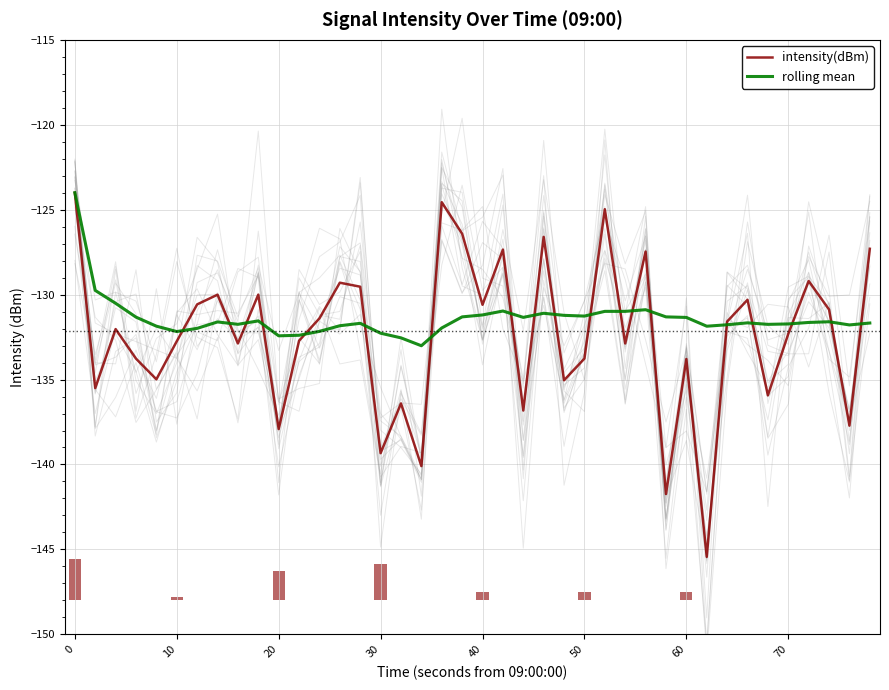

Reading left to right, what are all the values shown in this chart?

intensity(dBm): -124.0	-135.5	-132.0	-133.8	-135.0	-132.7	-130.6	-130.0	-132.9	-130.0	-137.9	-132.7	-131.4	-129.3	-129.5	-139.3	-136.4	-140.1	-124.6	-126.4	-130.6	-127.3	-136.8	-126.6	-135.0	-133.8	-125.0	-132.9	-127.5	-141.7	-133.8	-145.4	-131.6	-130.3	-135.9	-132.3	-129.2	-130.9	-137.7	-127.3
rolling mean: -124.0	-129.8	-130.5	-131.3	-131.9	-132.2	-132.0	-131.6	-131.7	-131.5	-132.4	-132.4	-132.2	-131.8	-131.7	-132.3	-132.5	-133.0	-132.0	-131.3	-131.2	-131.0	-131.3	-131.1	-131.2	-131.3	-131.0	-131.0	-130.9	-131.3	-131.3	-131.9	-131.8	-131.7	-131.8	-131.7	-131.6	-131.6	-131.8	-131.7